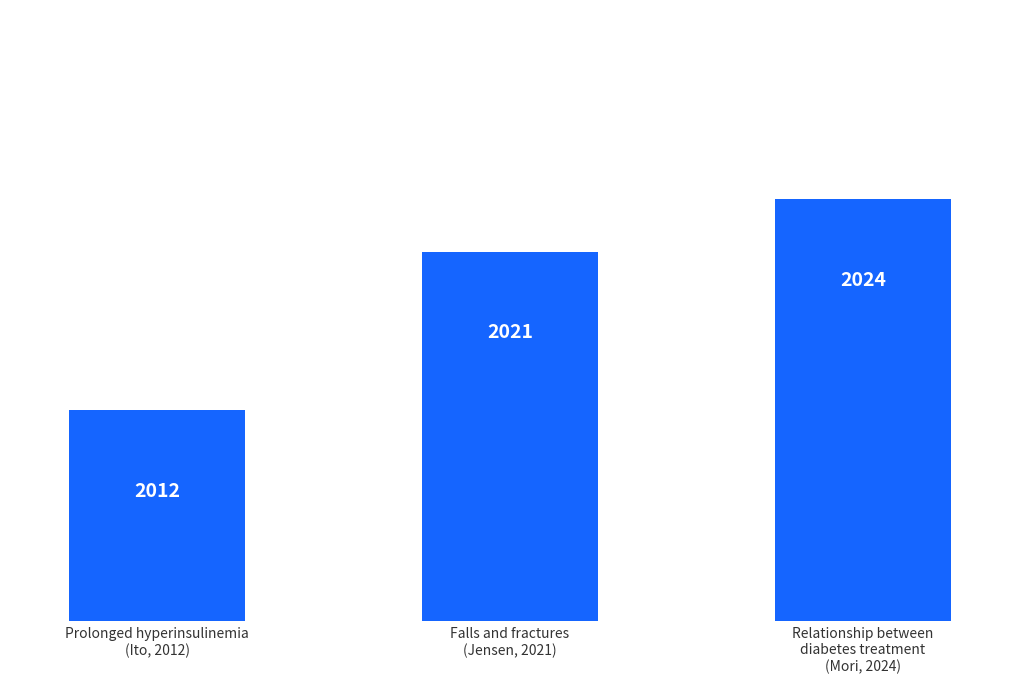

What is the value of the 3rd bar from the left?

2024